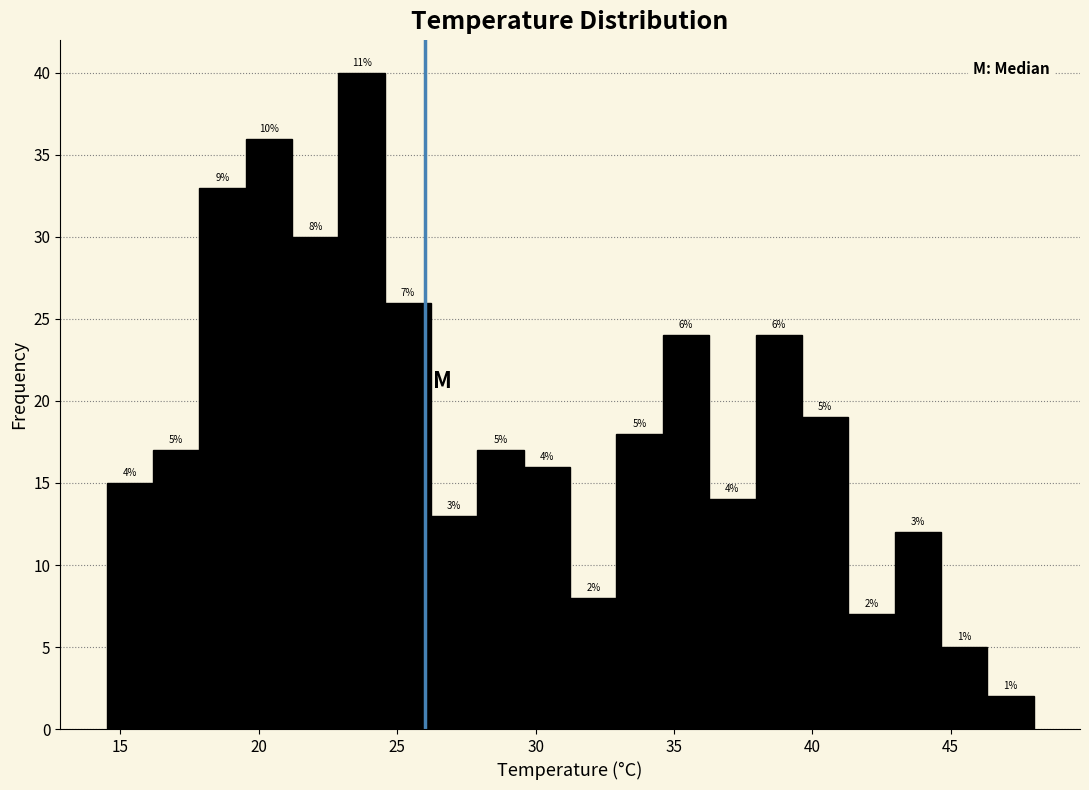

Read against the x-axis, roughly where is the centre of the tallest bar?

23.5